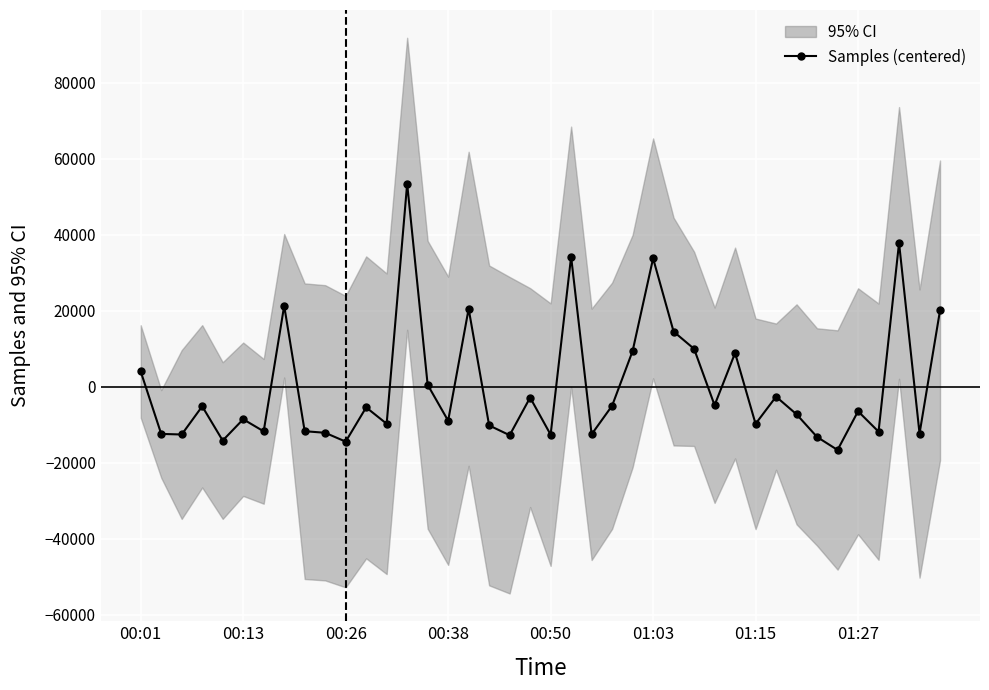

What is the minimum value for Samples (centered)?

-16660.0